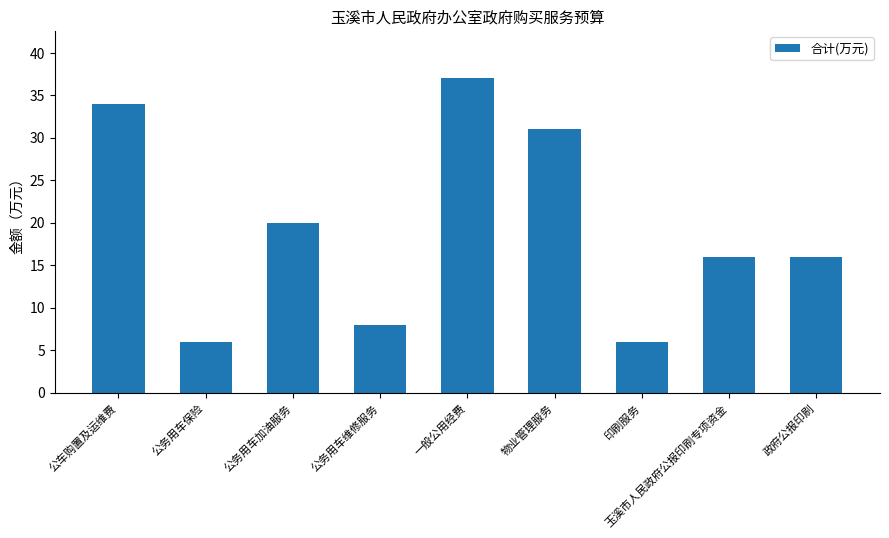

What is the ratio of the value at 公务用车加油服务 to the value at 物业管理服务?

0.6